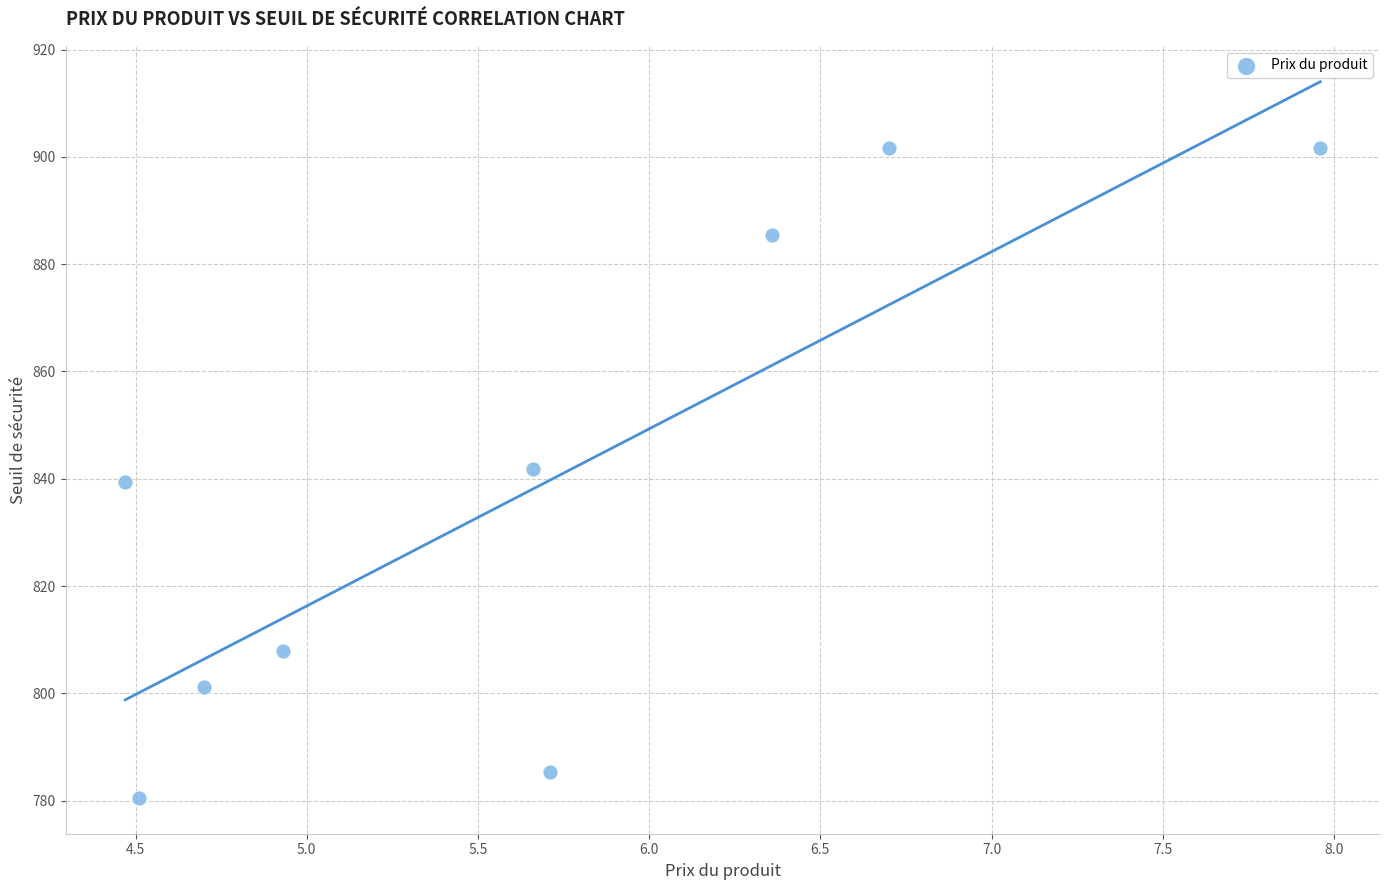

What is the average Y value?

838.3